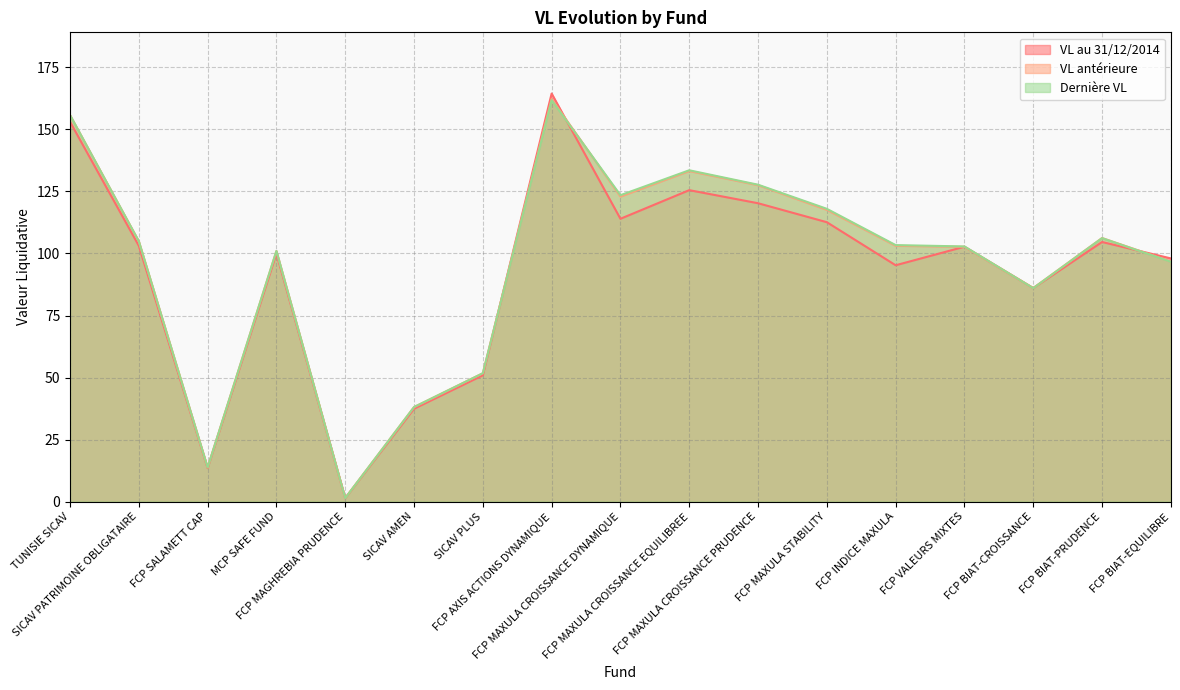

Reading right to left, what are all the values shown in this chart?

VL au 31/12/2014: 98.0	104.6	86.1	102.7	95.3	112.6	120.3	125.5	114.0	164.5	50.9	37.4	1.4	100.0	13.5	103.1	153.1
VL antérieure: 96.8	106.2	86.1	102.7	103.1	117.6	127.5	133.2	122.9	162.3	51.7	38.1	1.4	101.0	13.8	104.9	155.8
Dernière VL: 96.7	106.2	86.0	102.8	103.4	118.0	127.7	133.5	123.5	161.8	51.7	38.1	1.4	101.0	13.8	104.9	155.8